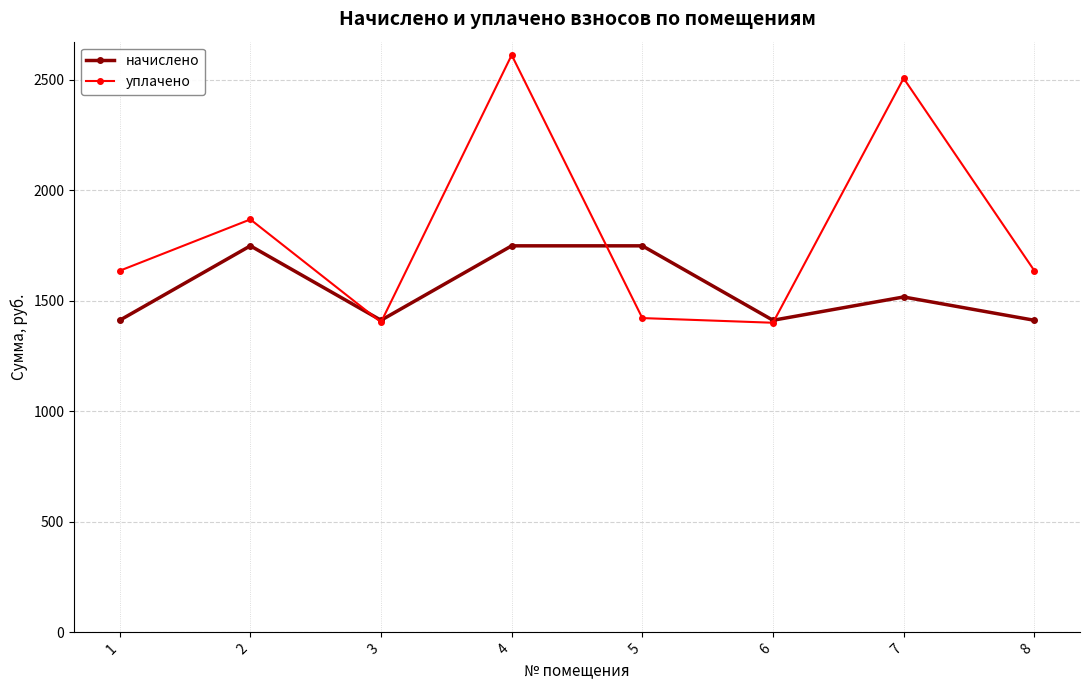

What is the minimum value for уплачено?

1400.7